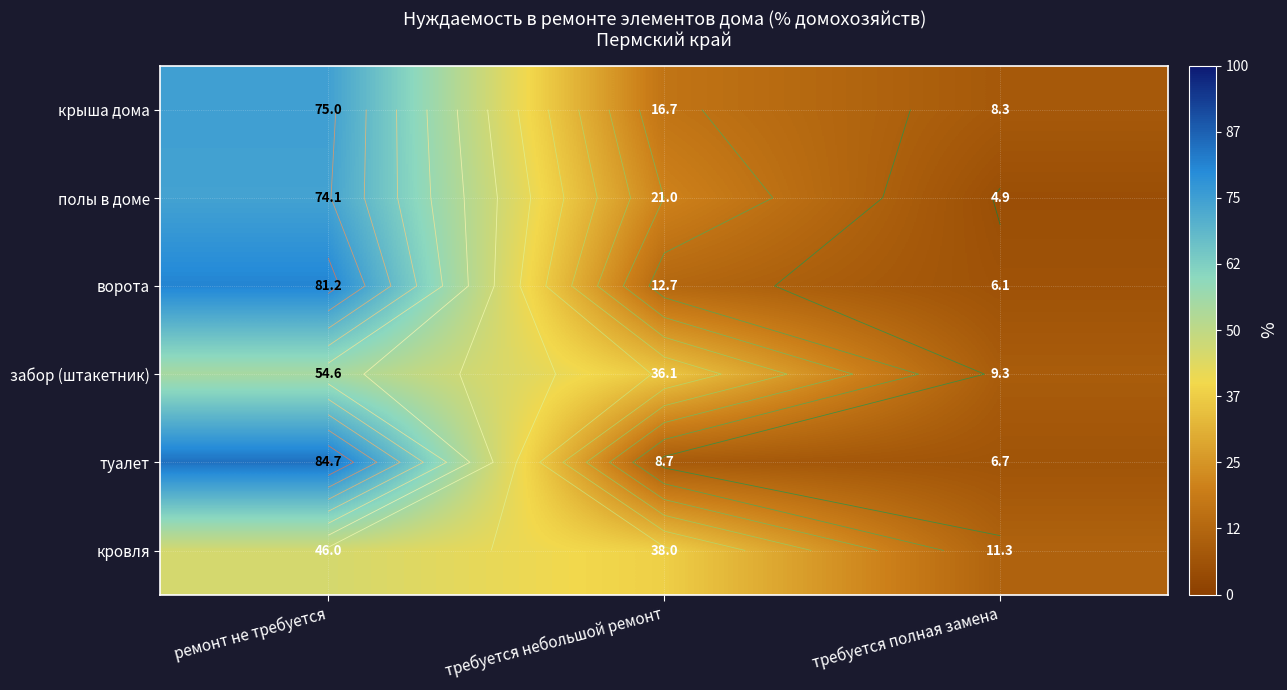

How many values in the туалет series are below 8?

1